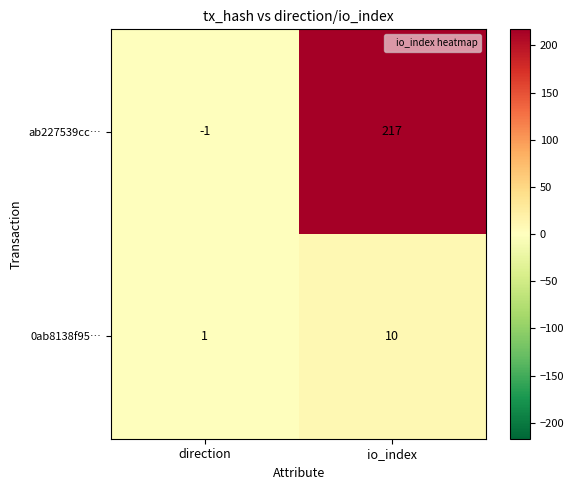

At io_index, list the series in order from largest to smallest.

ab227539cc…, 0ab8138f95…